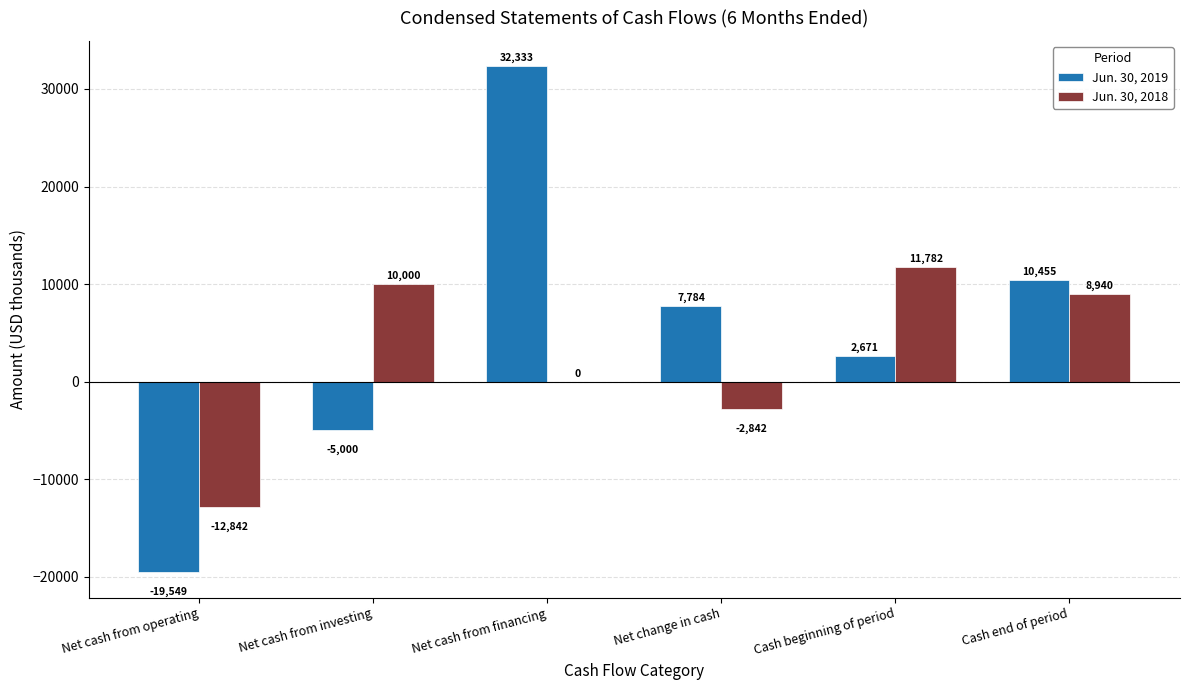

Is the value of Jun. 30, 2019 at Net cash from operating greater than the value of Jun. 30, 2018 at Cash beginning of period?

No